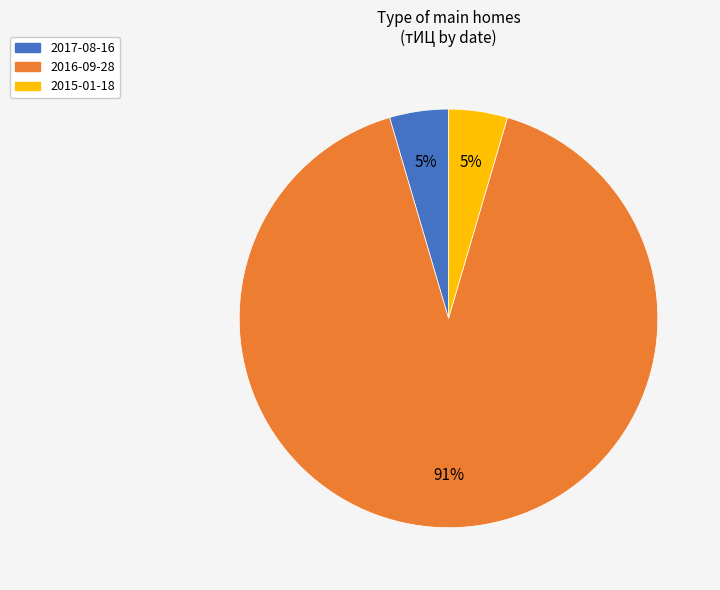

Which category has the biggest portion of the pie?

2016-09-28